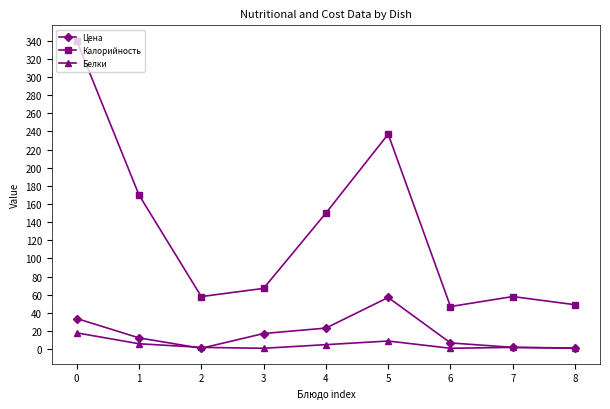

What is the value of the Белки point at the 3rd from the left?

2.0